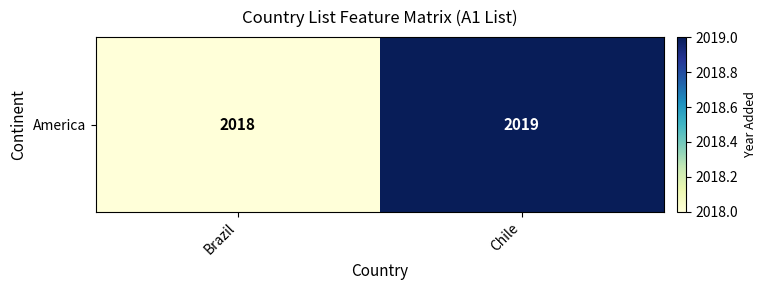

How many data points are less than 2019?

1